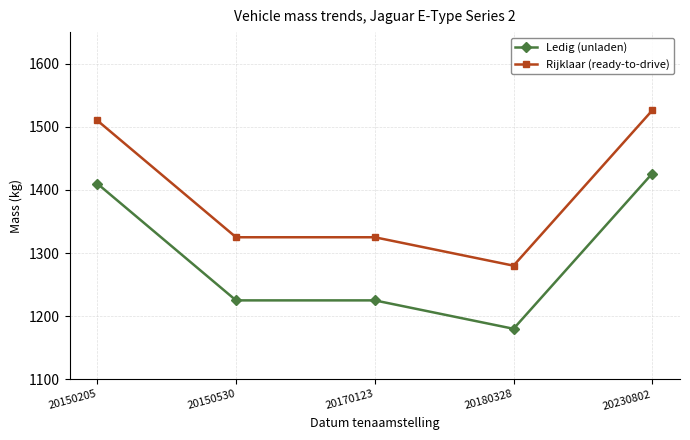

What is the difference between the Rijklaar (ready-to-drive) values at 20230802 and 20180328?

246